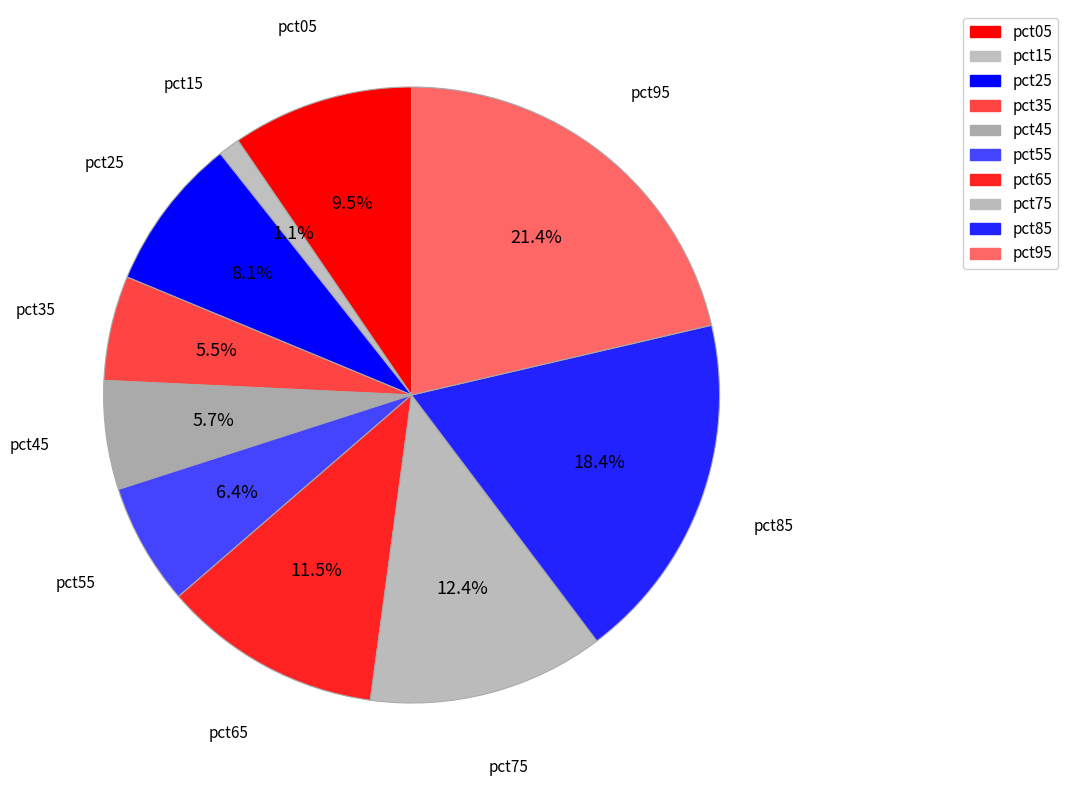

How many segments does this pie chart have?

10